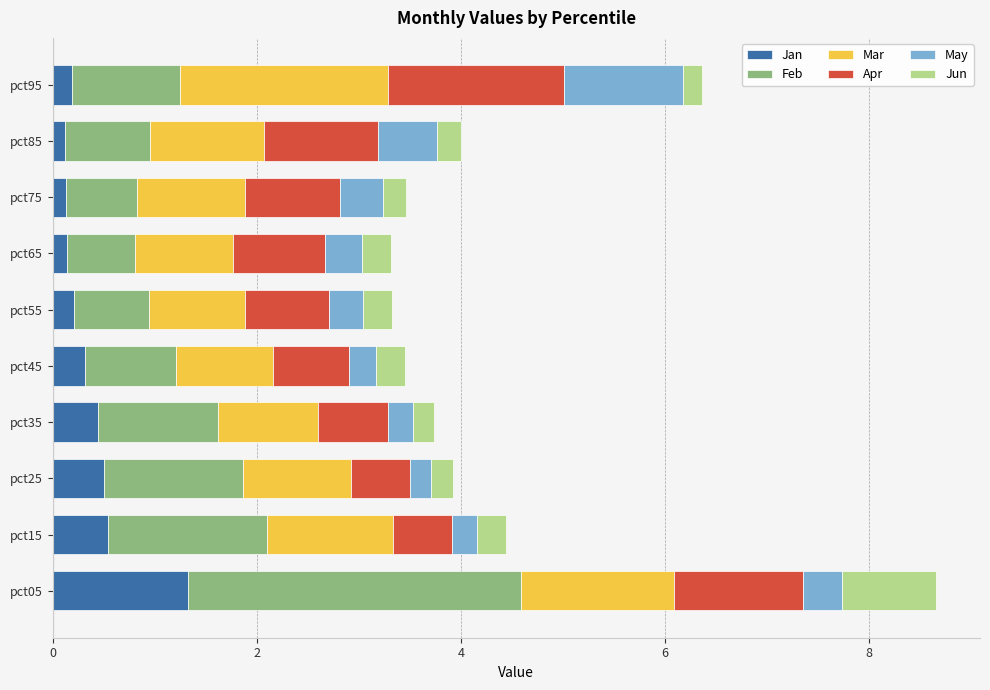

Which category has the highest value in the Jan series?

pct05